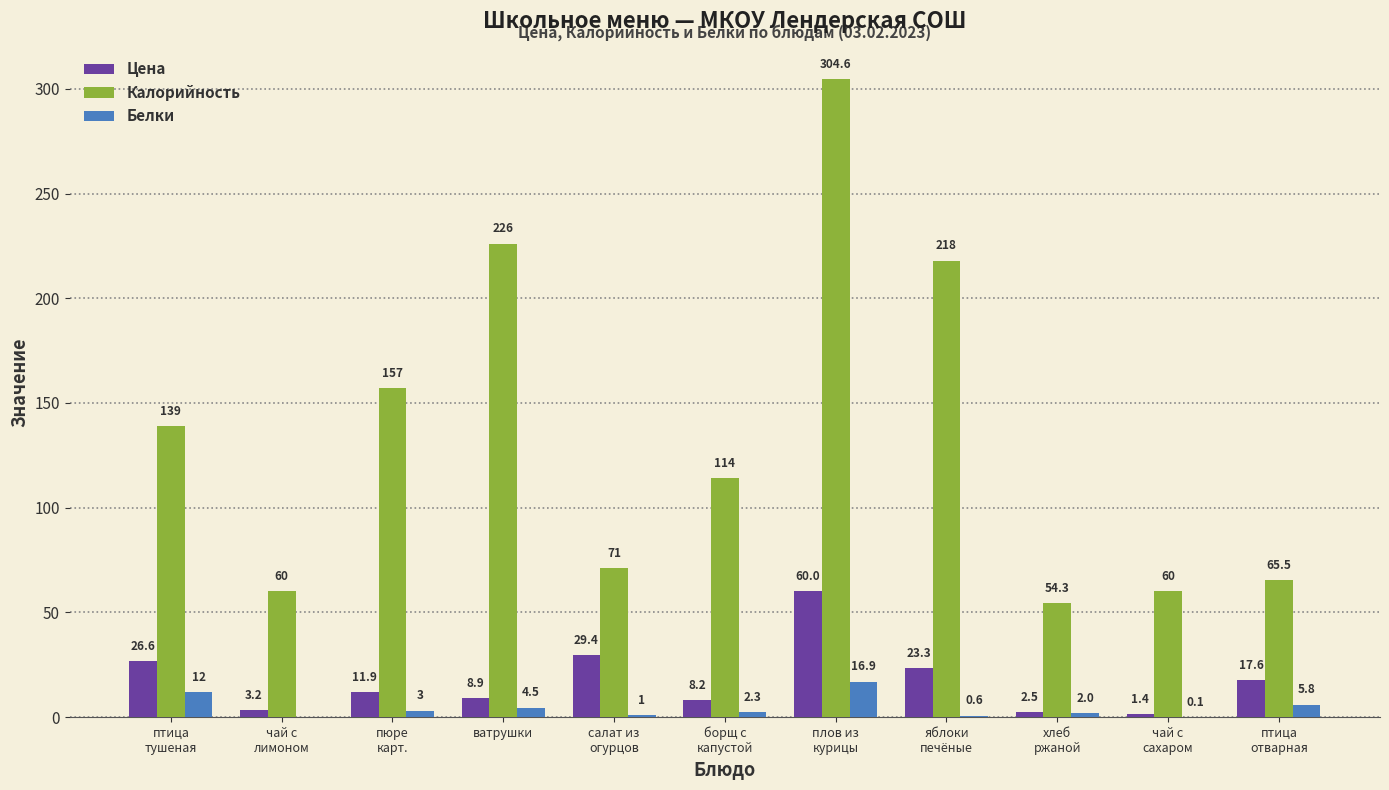

At which category is the sum across all series the highest?

плов из
курицы